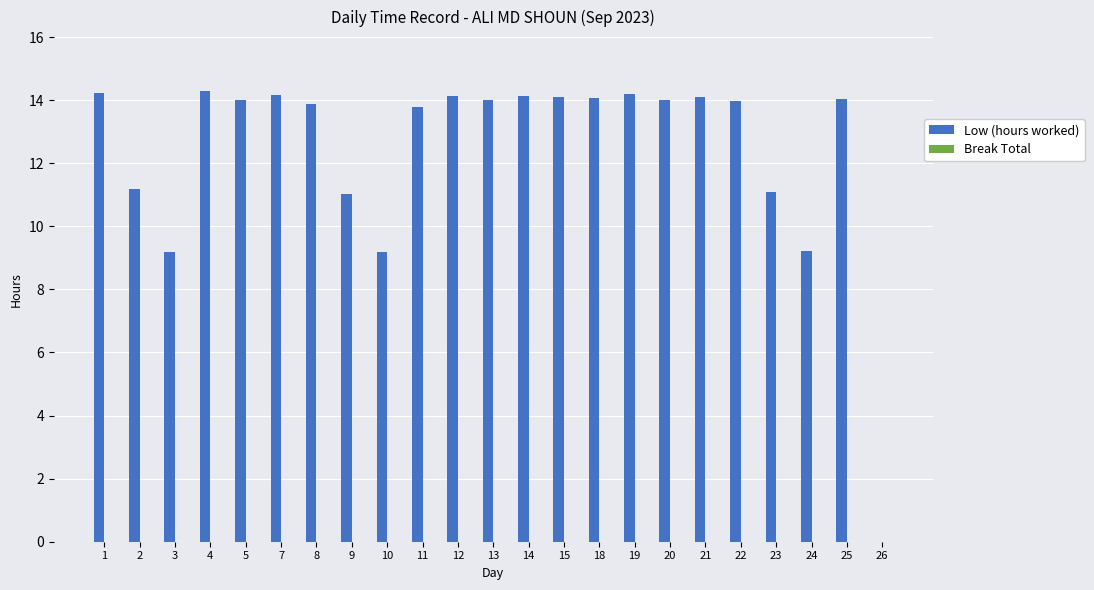

What is the maximum value shown in the chart?

14.3